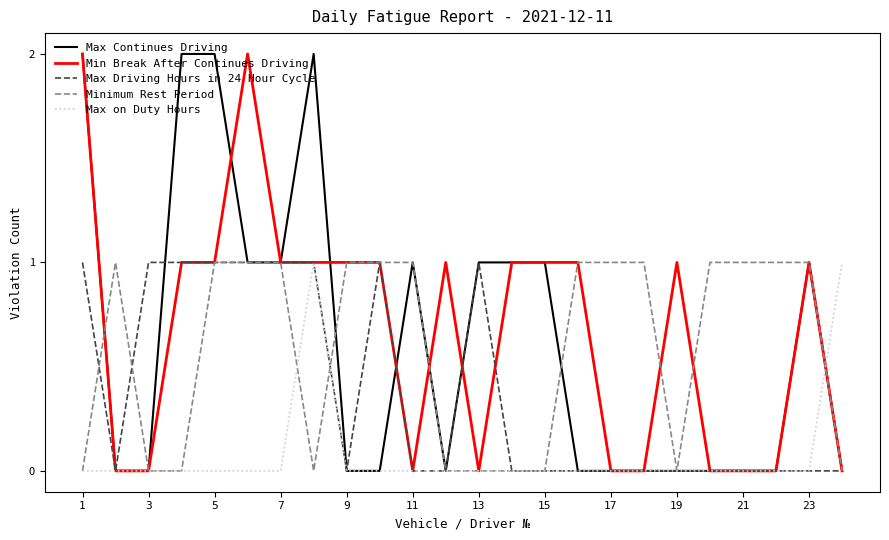

How many lines are shown in the chart?

5